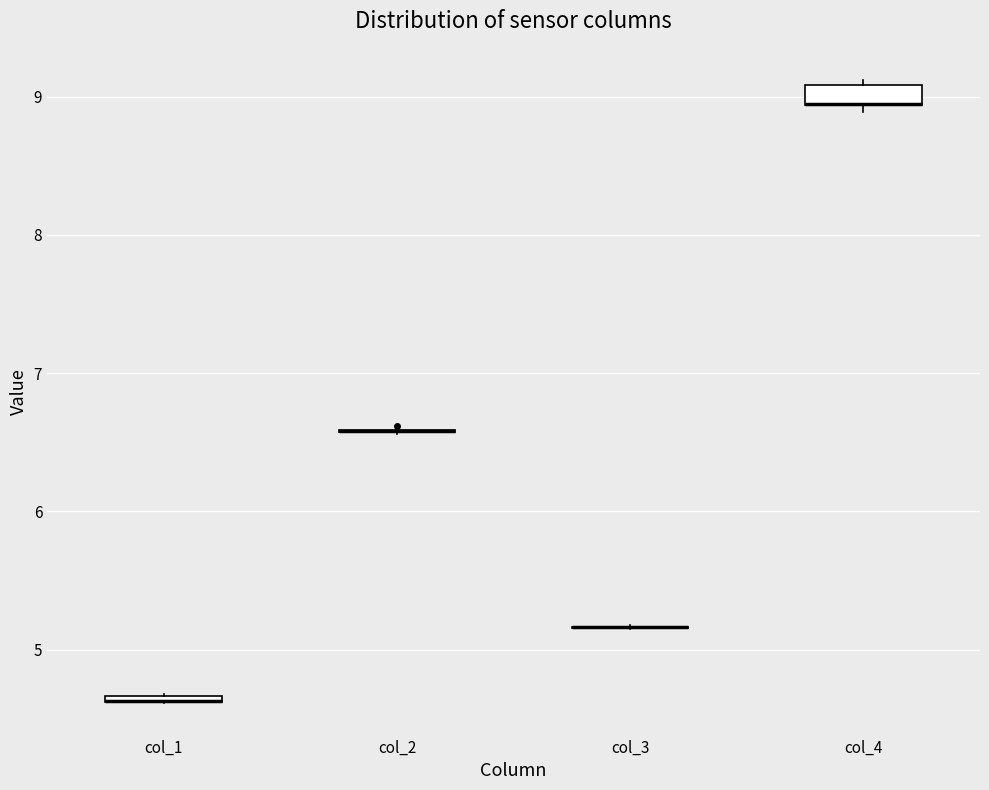

Which box is the tallest, from its lower edge to its upper edge?

col_4